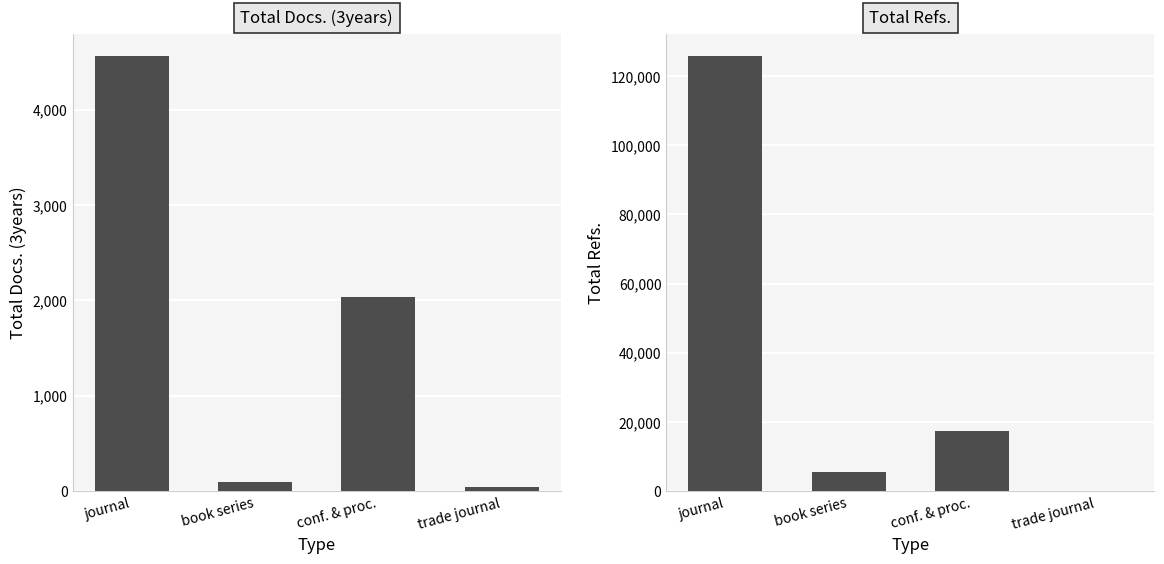

Reading right to left, list all the values displayed in this chart.

Total Docs. (3years): 48	2032	100	4565
Total Refs.: 25	17520	5537	125842